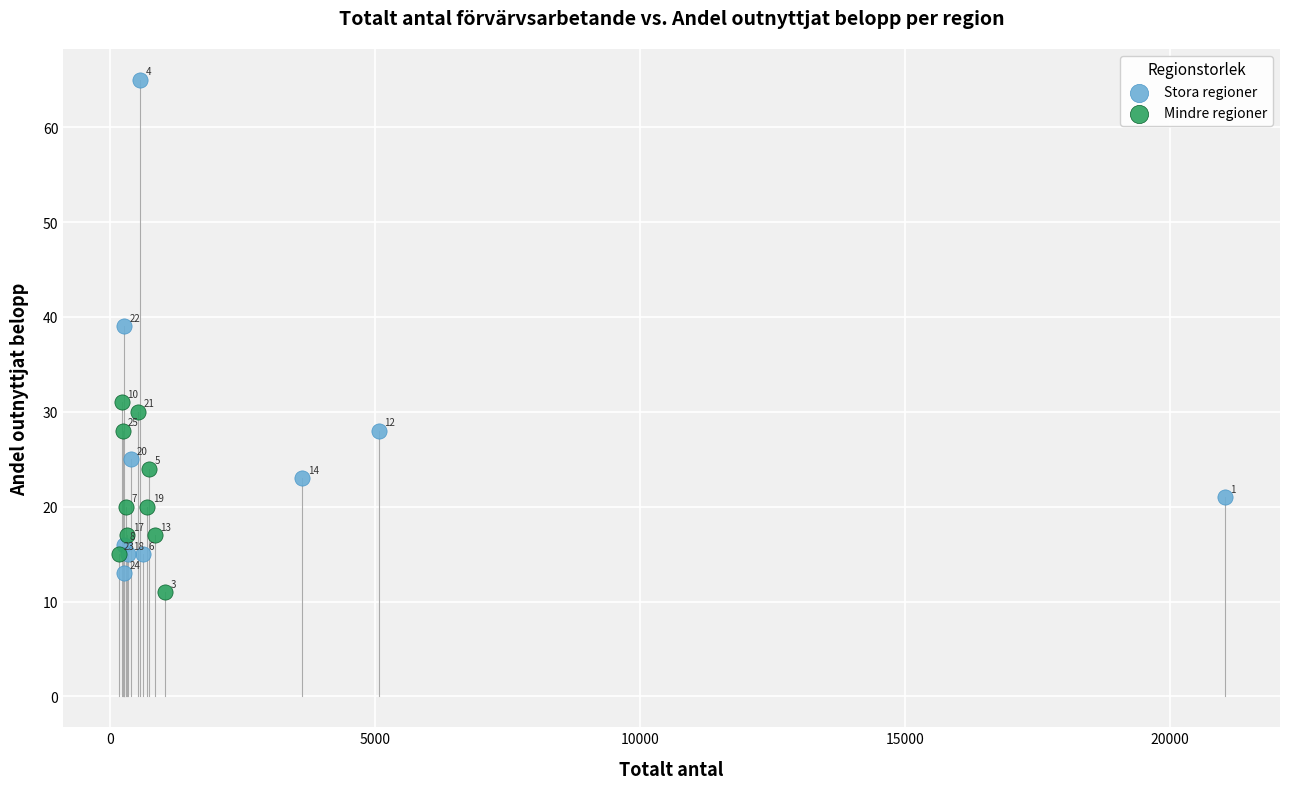

Which series contains the lowest Y value?

Mindre regioner